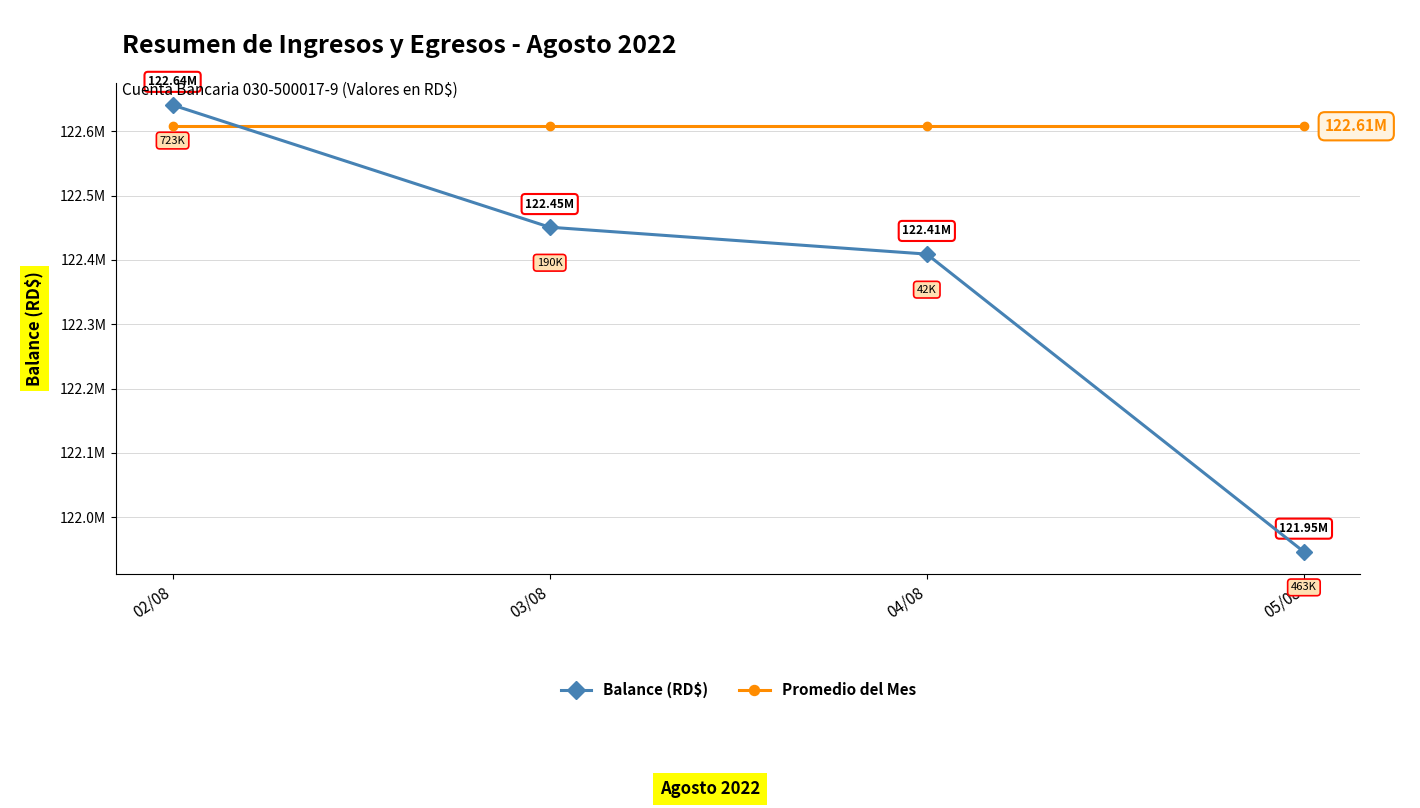

Which series has the largest total across all categories?

Promedio del Mes